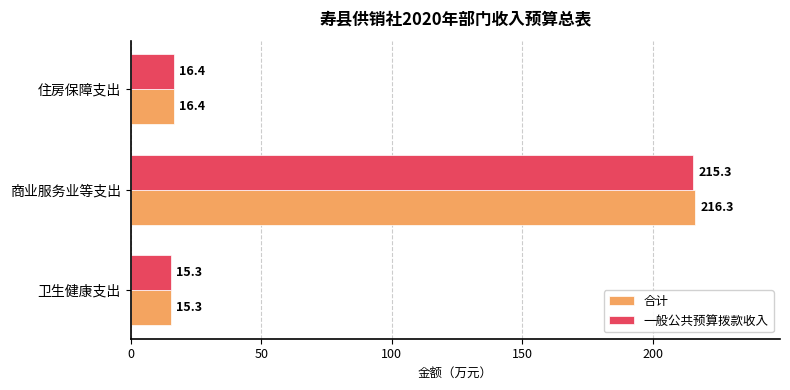

Is it true that 一般公共预算拨款收入 equals 346.3 at 商业服务业等支出?

False